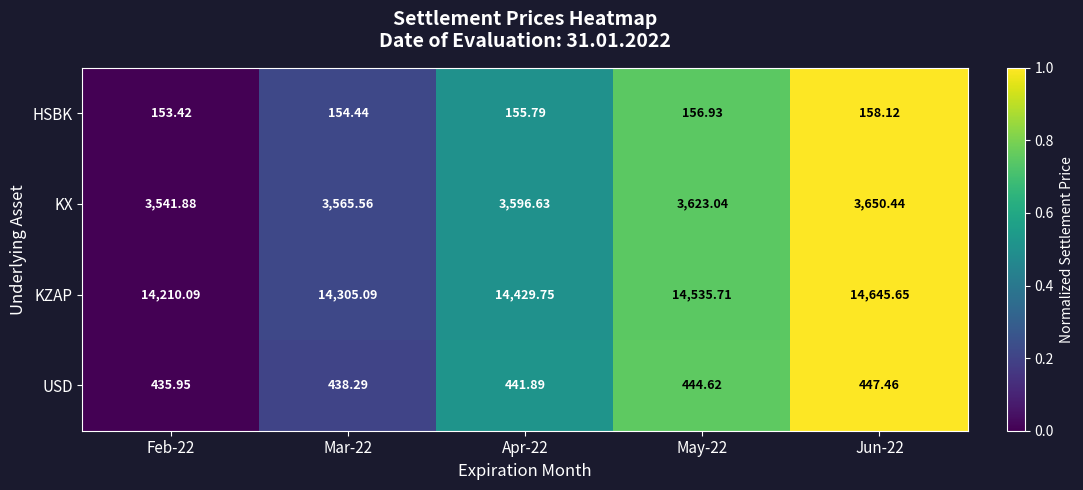

Is the value of KZAP at Apr-22 greater than the value of KX at Feb-22?

Yes